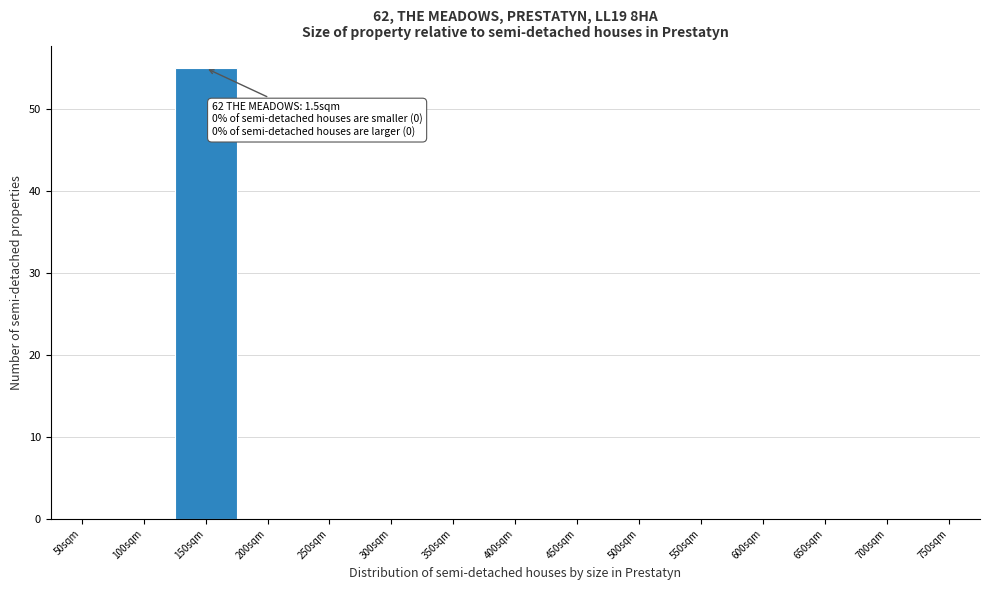

Reading left to right, what are all the values shown in this chart?

50sqm=0	100sqm=0	150sqm=55	200sqm=0	250sqm=0	300sqm=0	350sqm=0	400sqm=0	450sqm=0	500sqm=0	550sqm=0	600sqm=0	650sqm=0	700sqm=0	750sqm=0